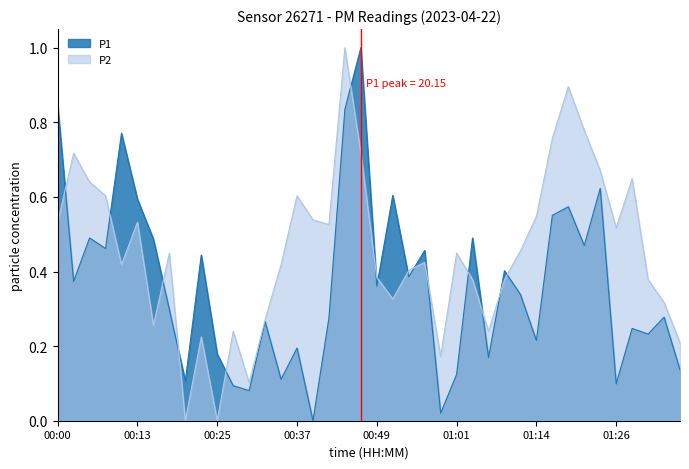

At which label does P1 reach its minimum?

00:39